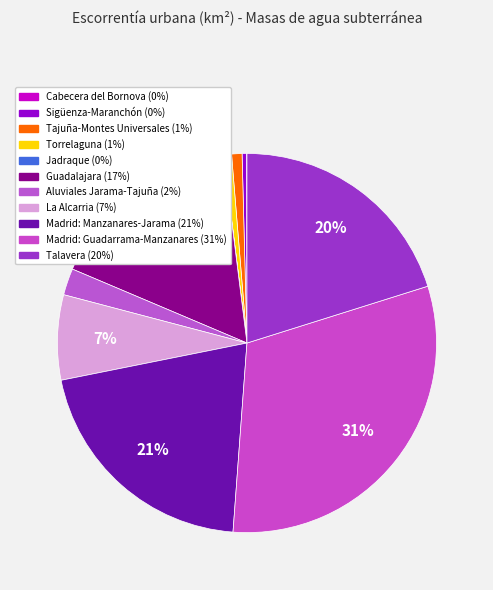

Combined, what portion of the pie is Jadraque and Aluviales Jarama-Tajuña?

2.3%